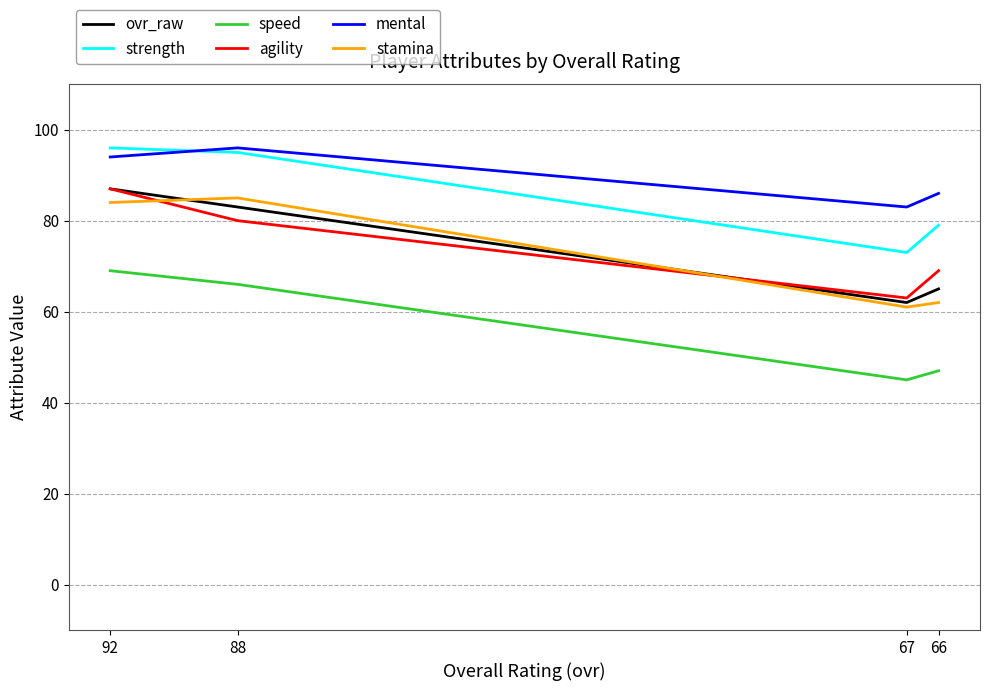

True or false: ovr_raw and agility intersect in this chart.

True